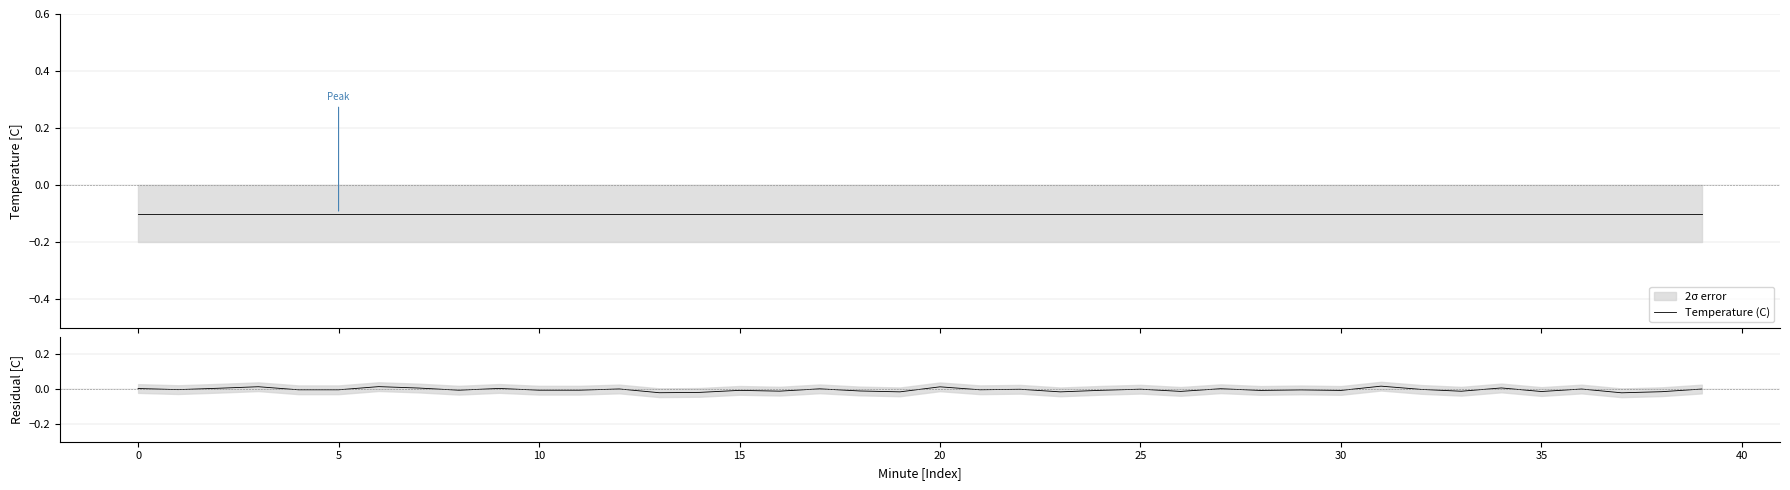

True or false: Temperature (C) has more than 1 interior local peaks.

False